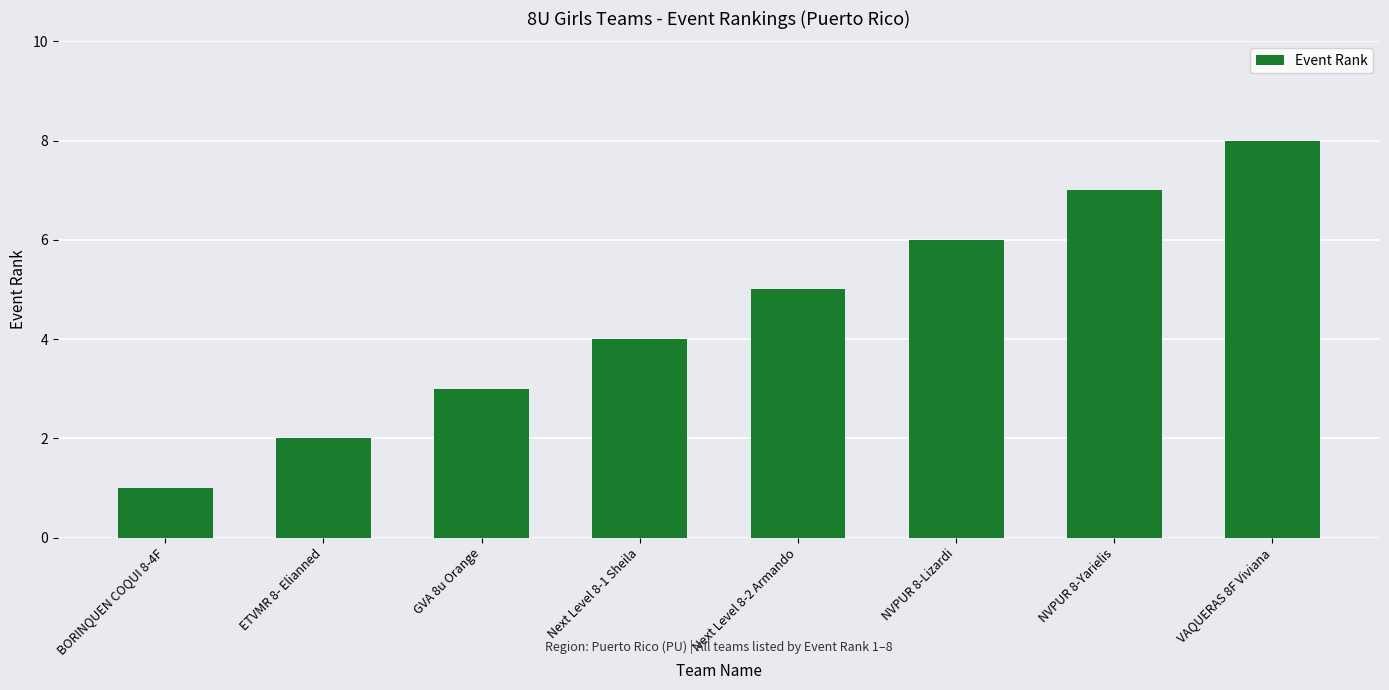

Which label corresponds to the largest value in the chart?

VAQUERAS 8F Viviana